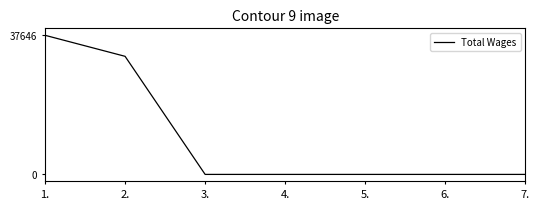

How many categories are shown in the chart?

7